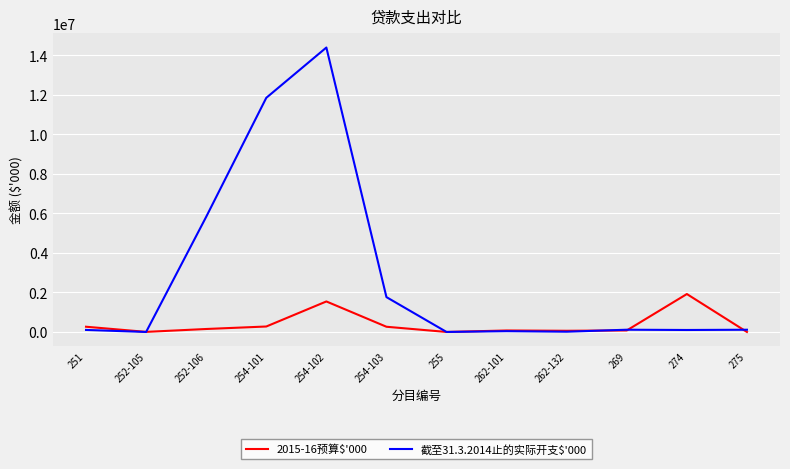

Between 274 and 275, which series saw the biggest shift?

2015-16预算$'000